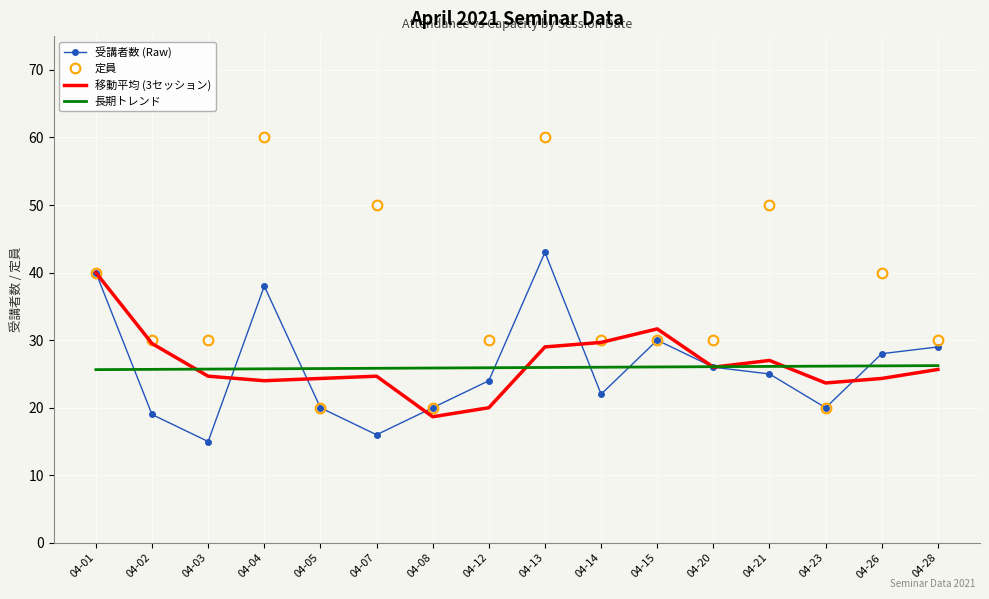

What is the highest value of the 定員 series?

60.0